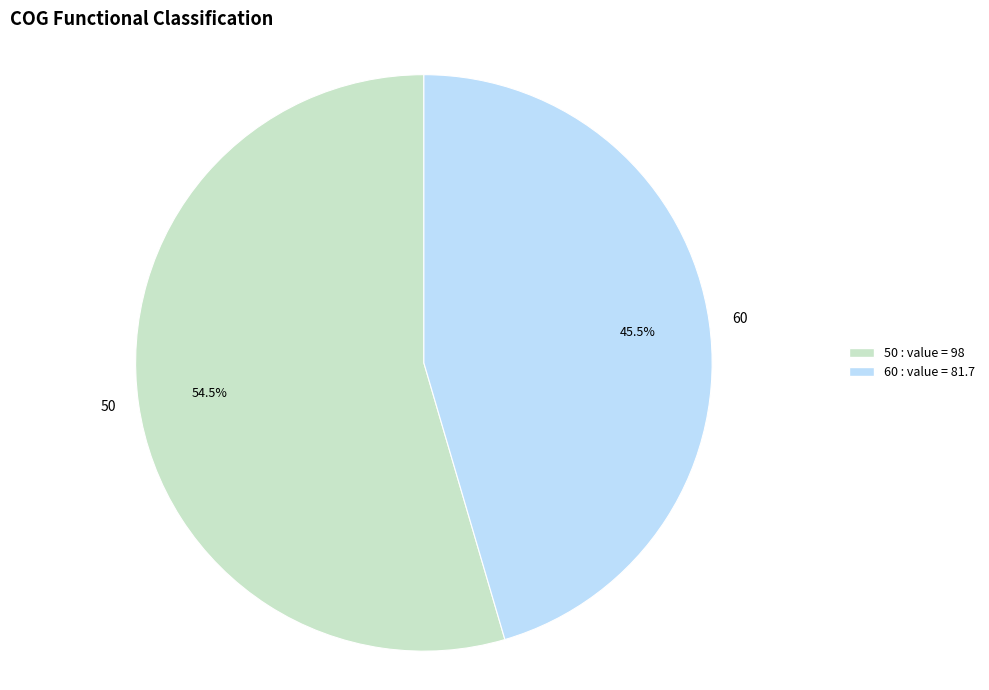

Which category has the biggest portion of the pie?

50